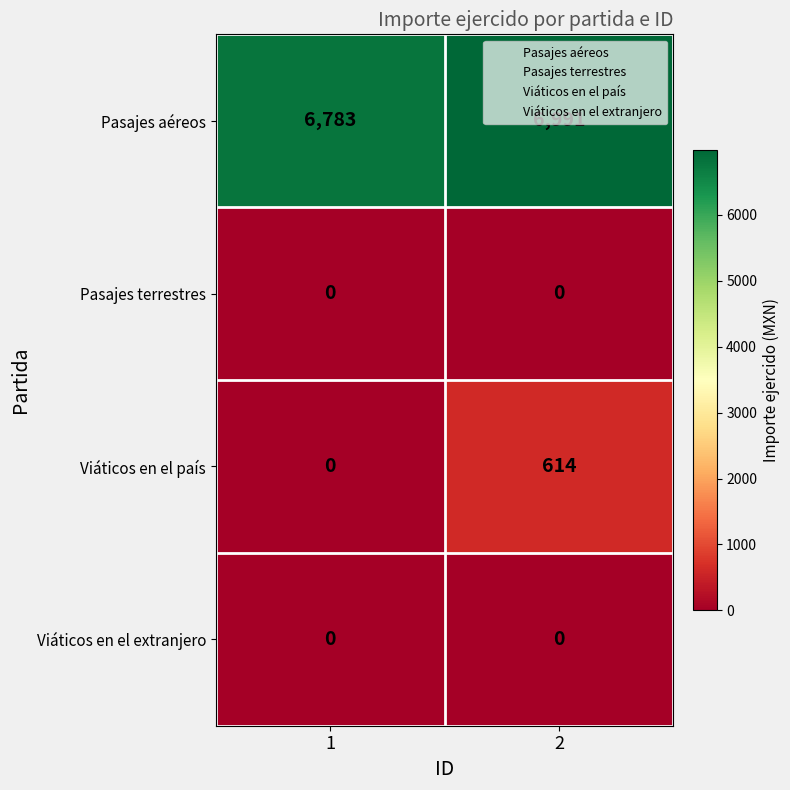

List the labels in order of Viáticos en el país value, smallest first.

1, 2